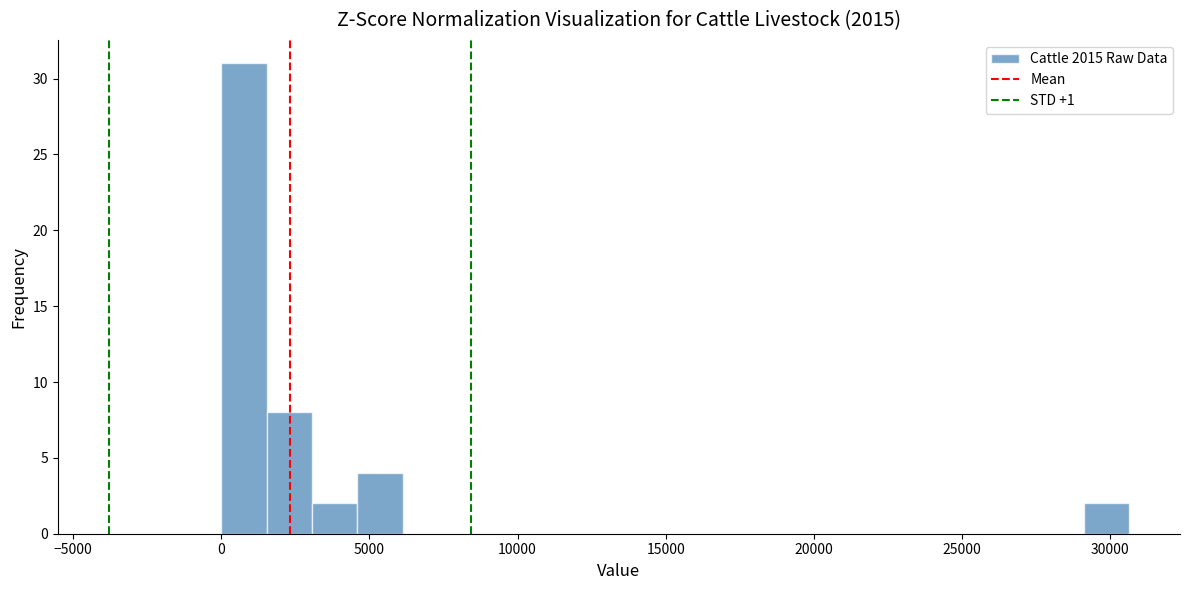

Read against the x-axis, roughly where is the centre of the tallest bar?

1000